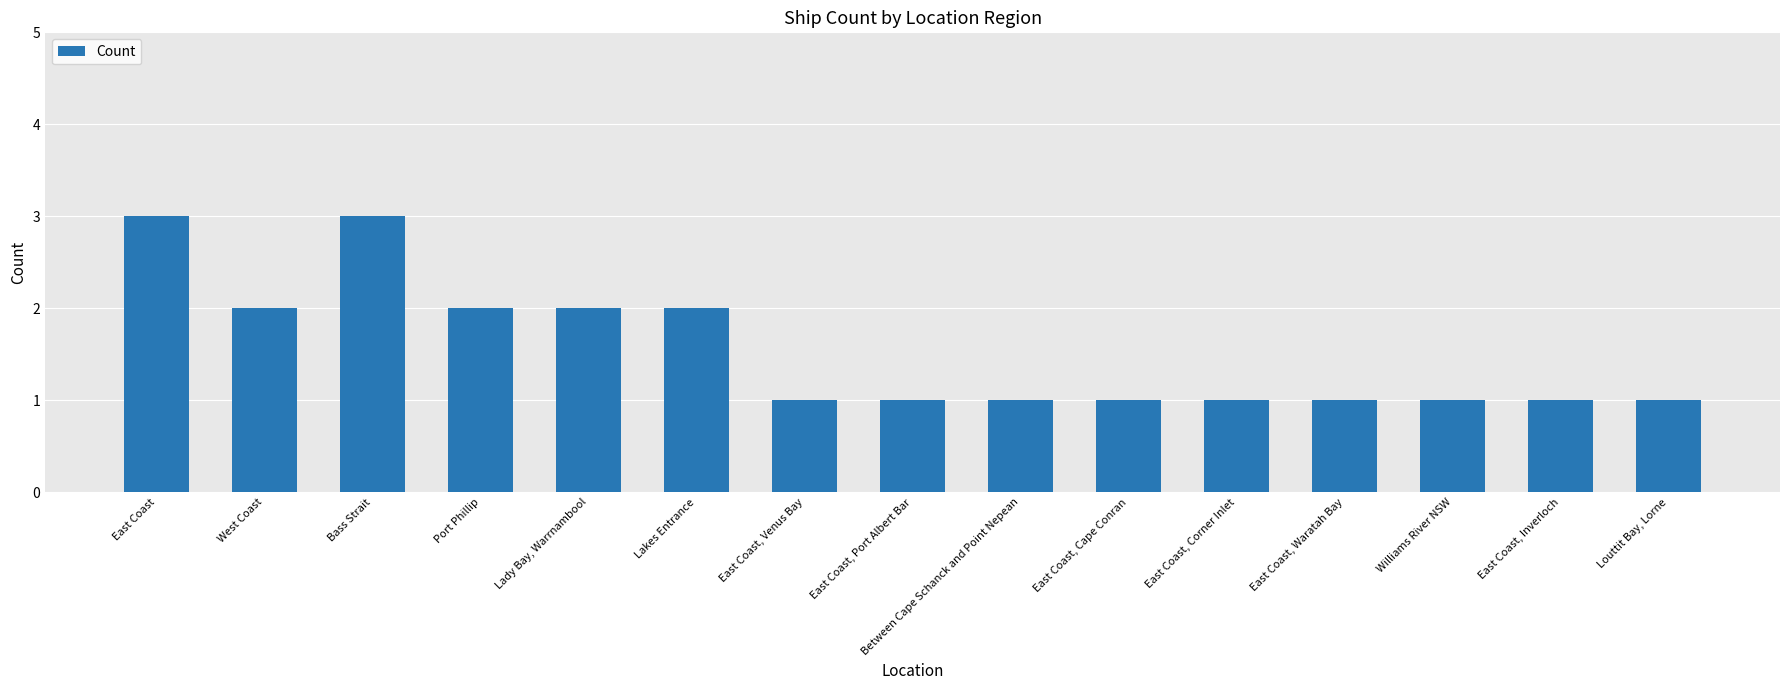

Is it true that the value at Between Cape Schanck and Point Nepean is 1?

True